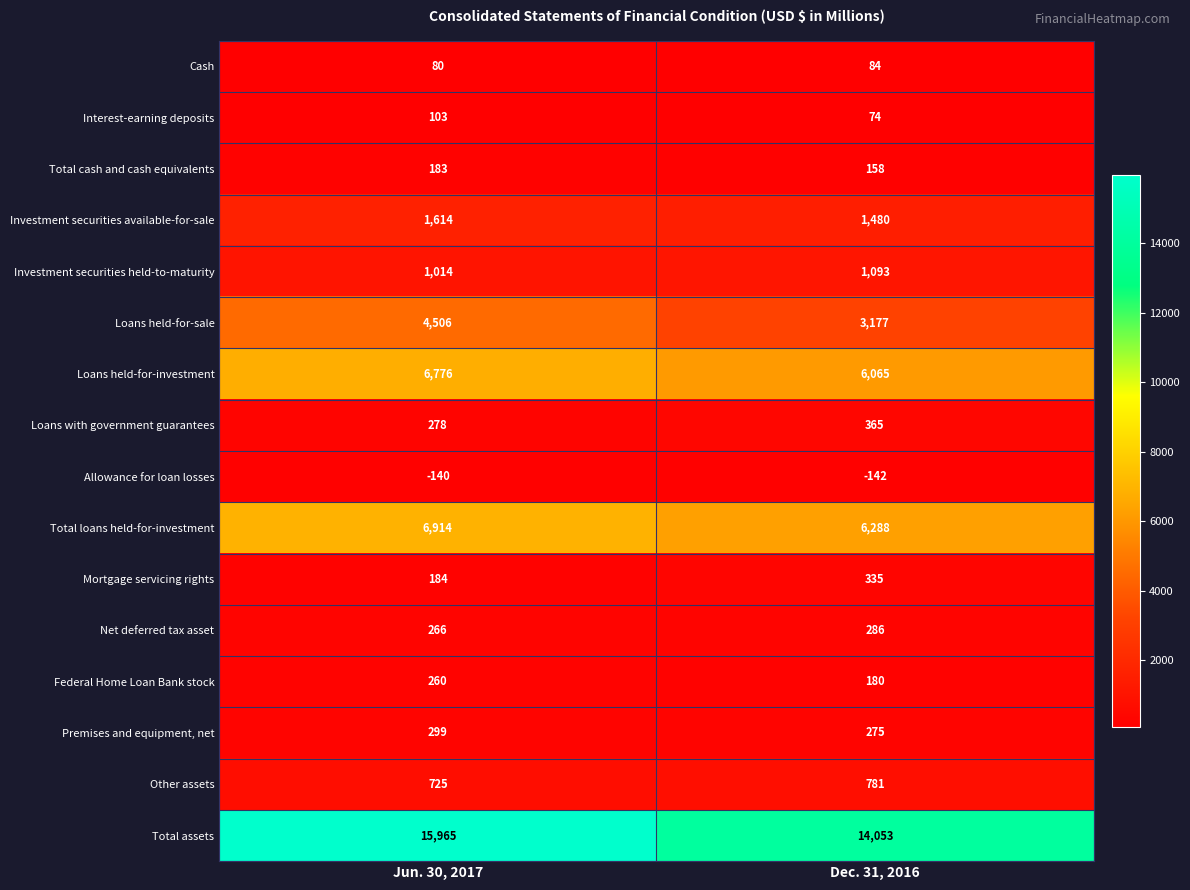

What is the difference between the highest and lowest values at Jun. 30, 2017?

16105